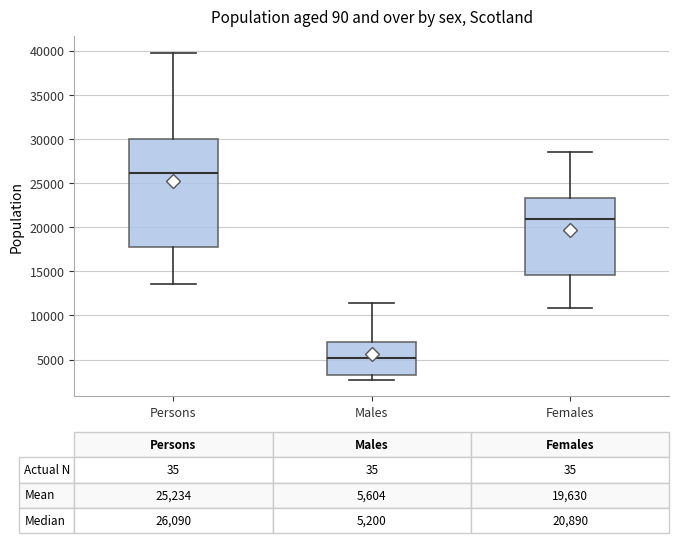

Comparing the boxes themselves (not the whiskers), which one is the tallest?

Persons